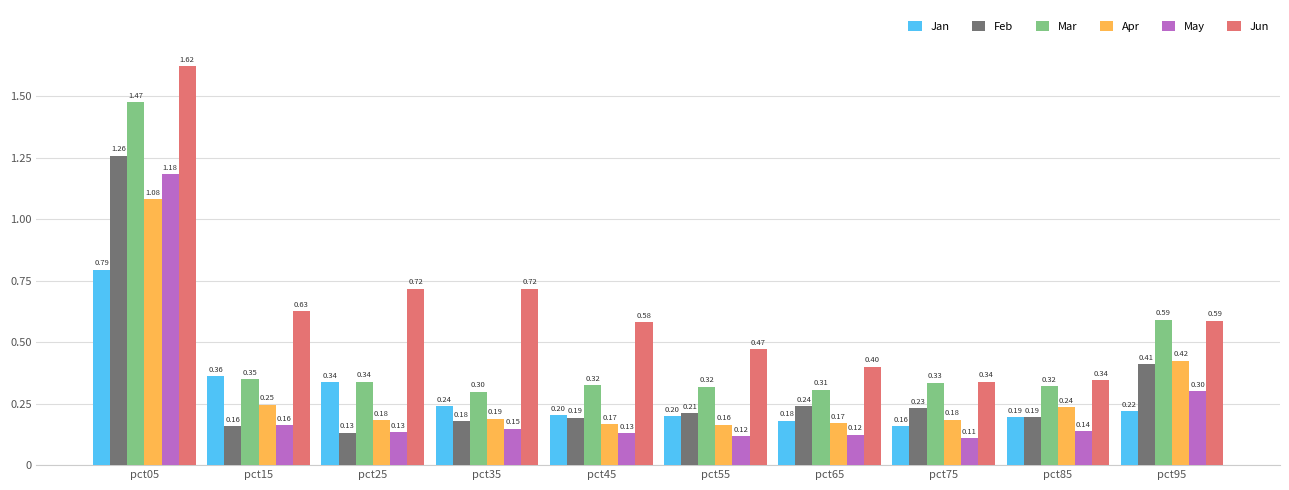

Is it true that Apr equals 0.2 at pct25?

True